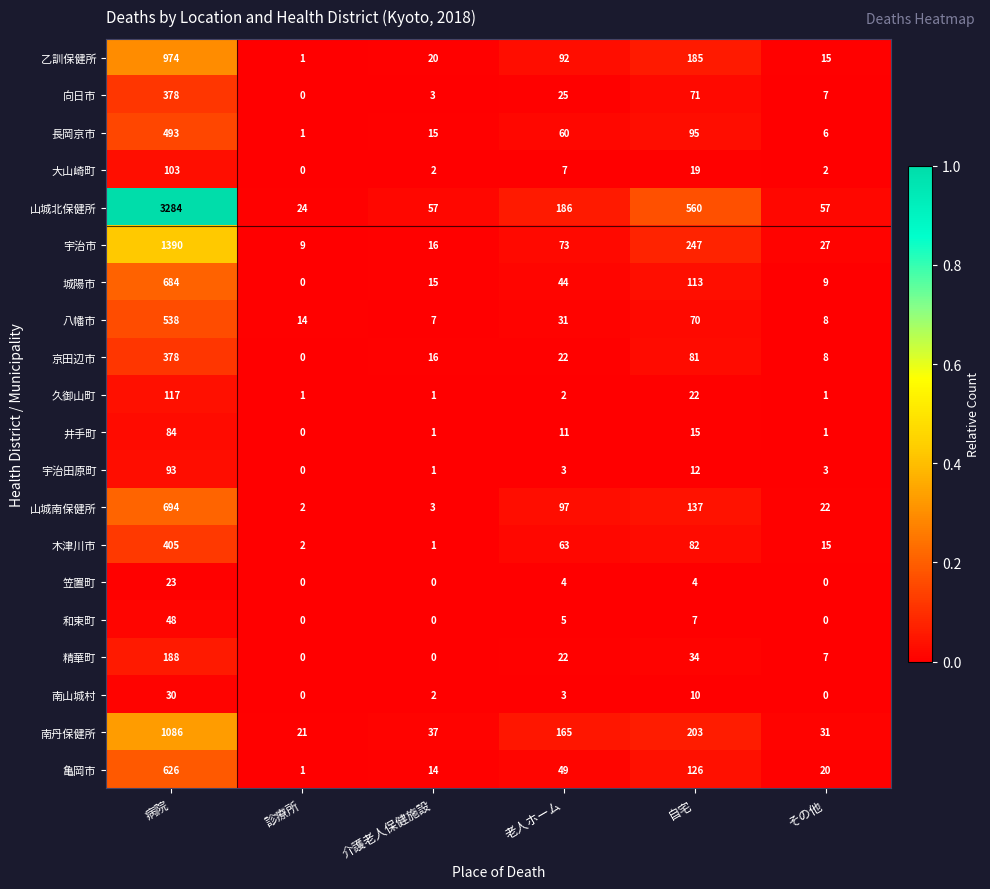

Which series has the widest spread of values?

山城北保健所